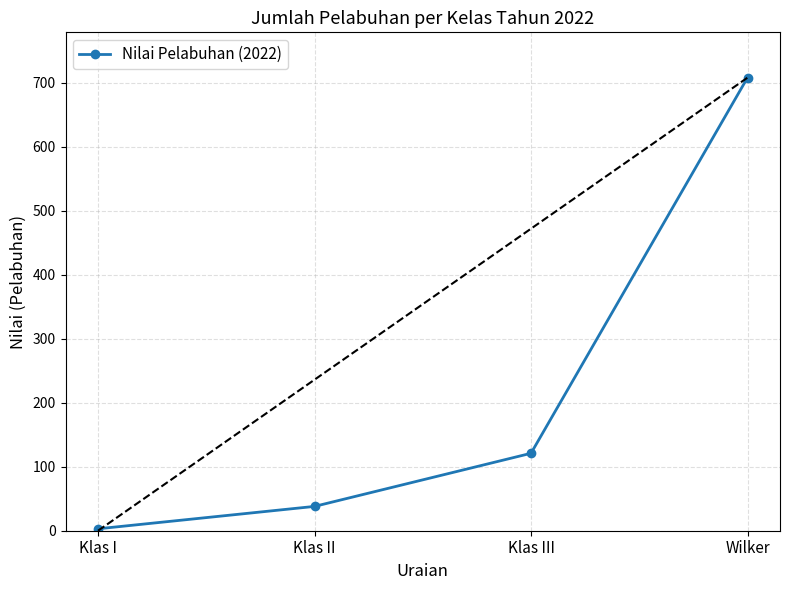

How many data points are less than 121?

2